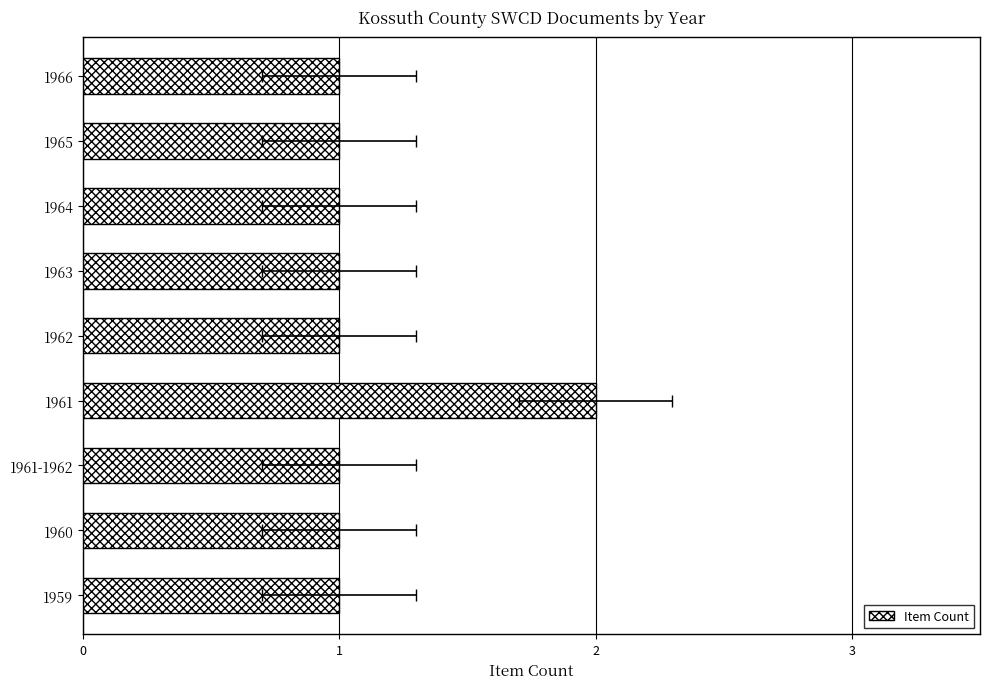

List the labels in order of value, largest first.

1961, 1959, 1960, 1961-1962, 1962, 1963, 1964, 1965, 1966